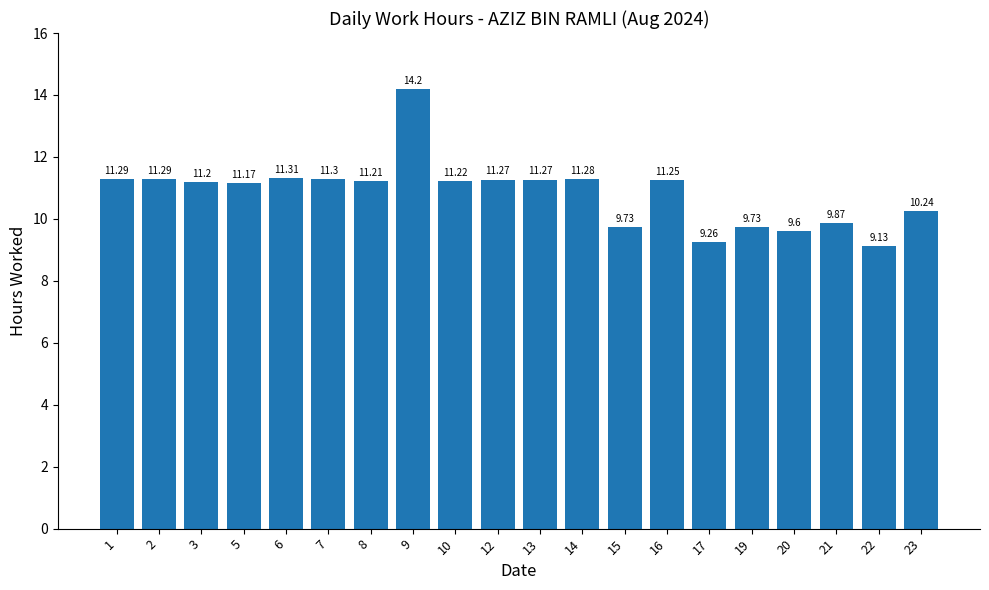

Approximately how many times larger is the value at 2 compared to 7?

1.0